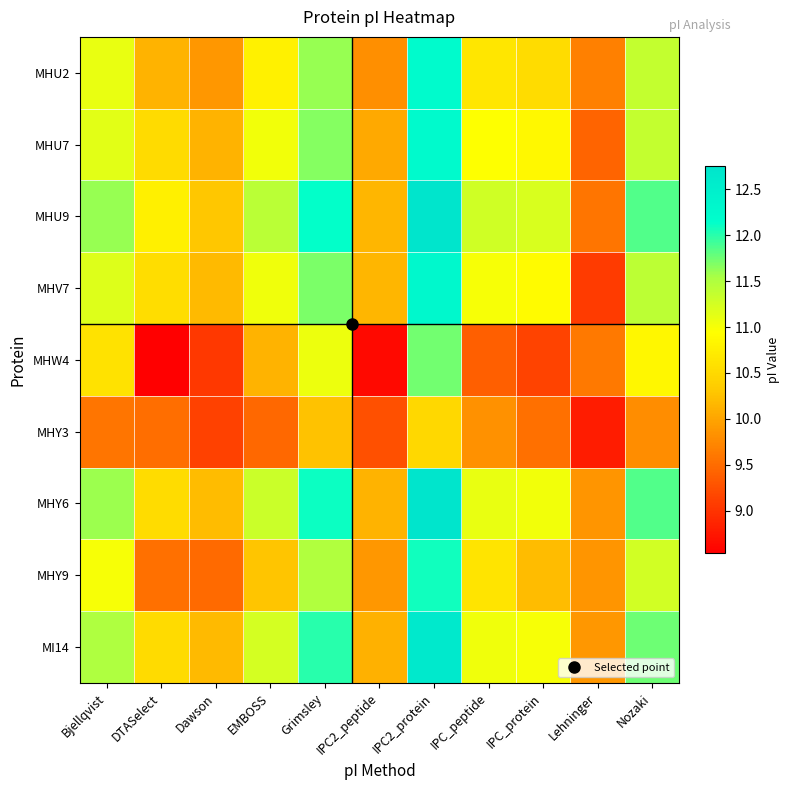

Which series has the largest total across all categories?

MHU9